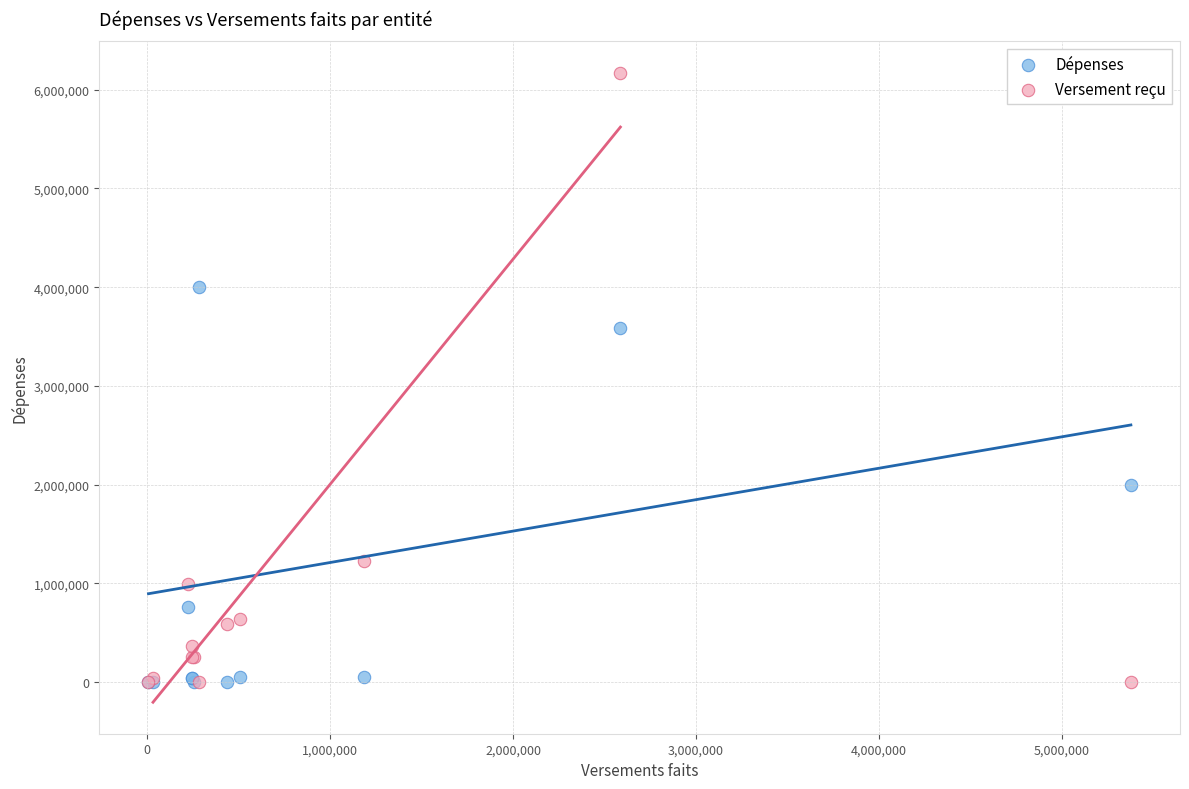

What are all the series names shown in the legend?

Dépenses, Versement reçu